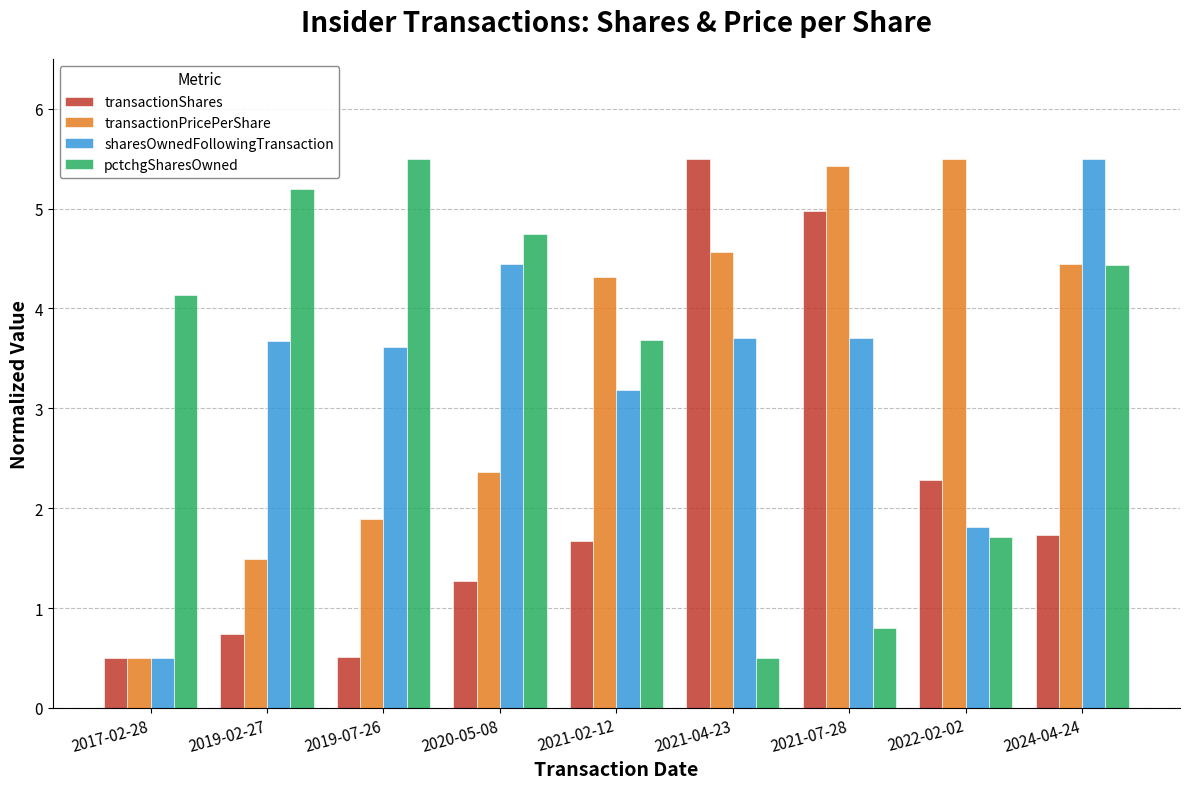

What is the difference between the second highest and minimum values in the transactionShares series?

4.5